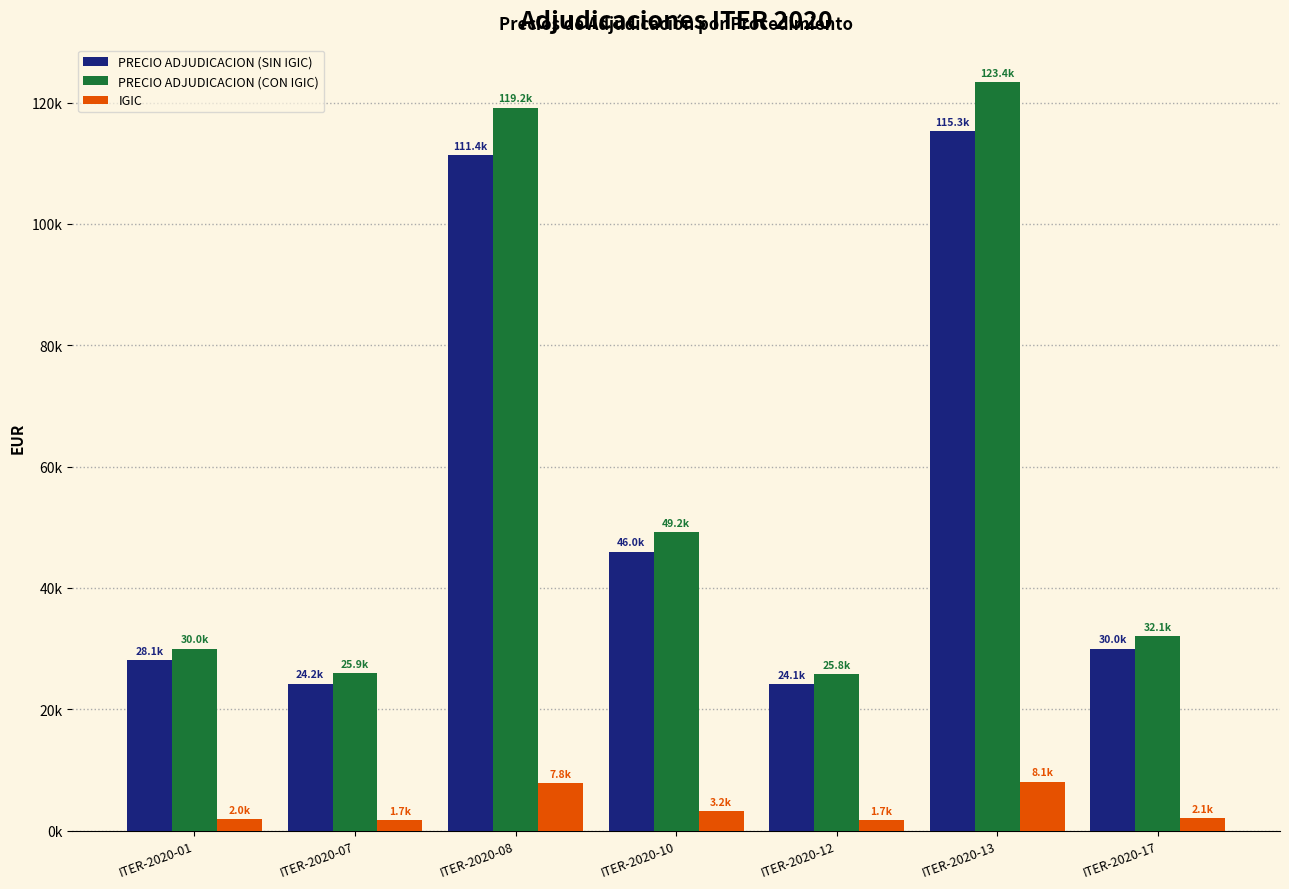

Are the bars horizontal?

No